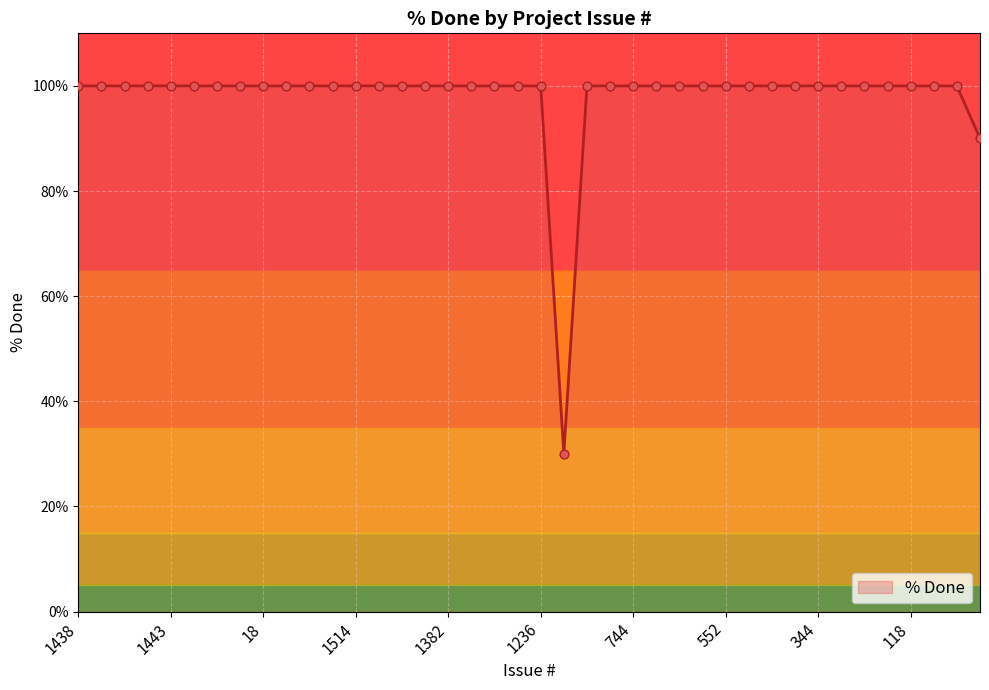

What is the maximum value shown in the chart?

100